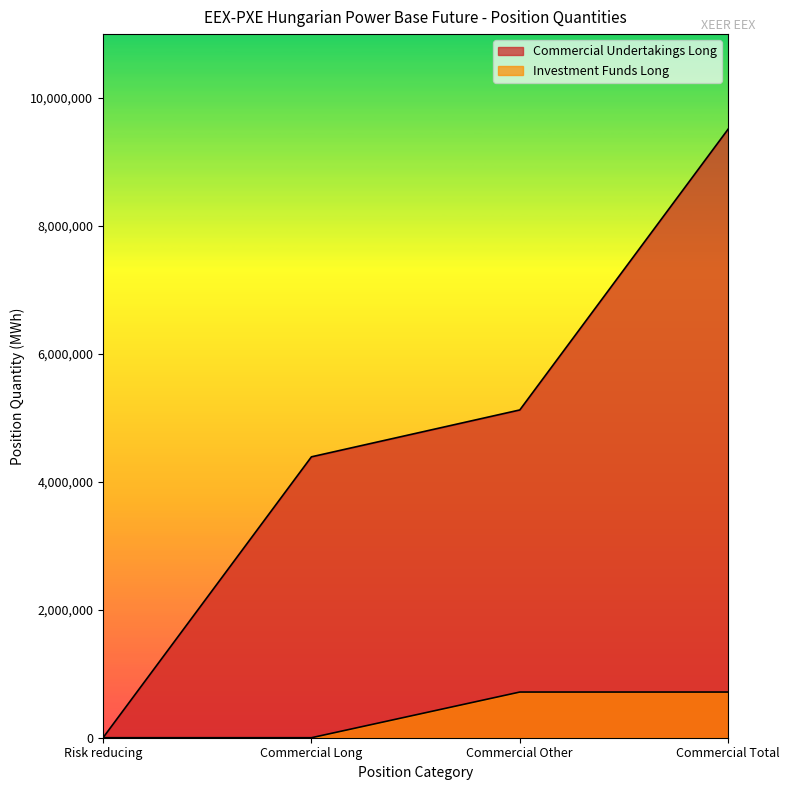

Reading left to right, extract all data points from this chart.

Commercial Undertakings Long: 0	4391361	5124362	9515723
Investment Funds Long: 0	0	714238	714238